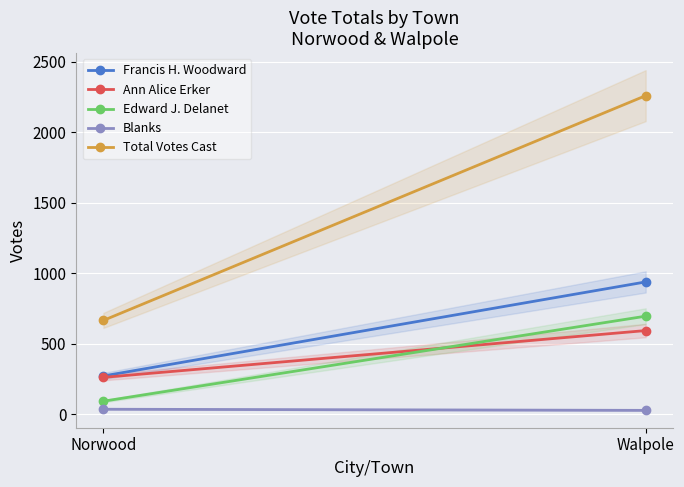

Reading right to left, list all the values displayed in this chart.

Francis H. Woodward: 940	273
Ann Alice Erker: 595	263
Edward J. Delanet: 697	94
Blanks: 29	37
Total Votes Cast: 2261	667